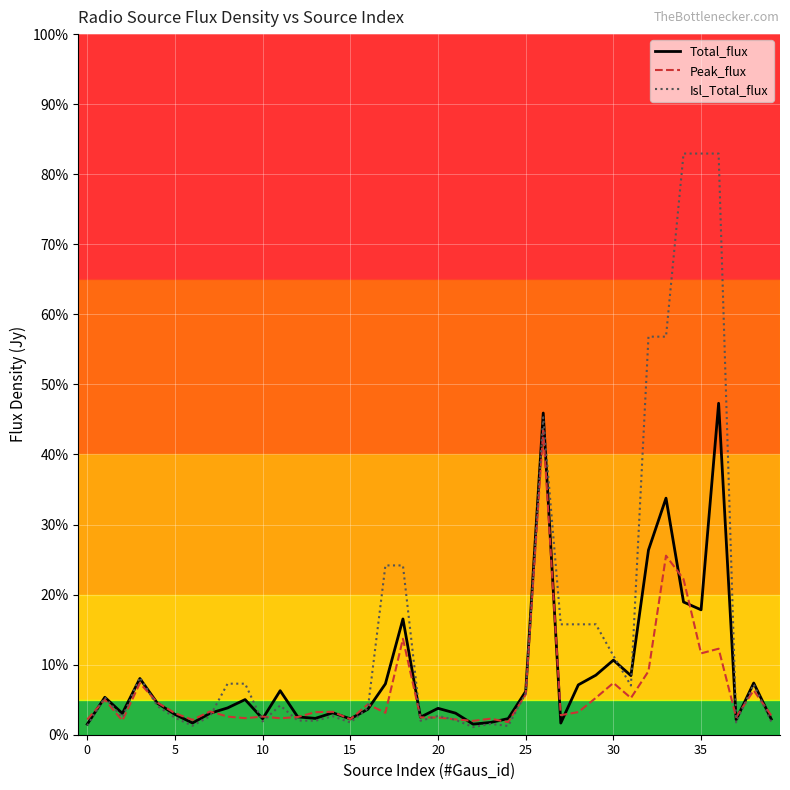

What are all the series names shown in the legend?

Total_flux, Peak_flux, Isl_Total_flux